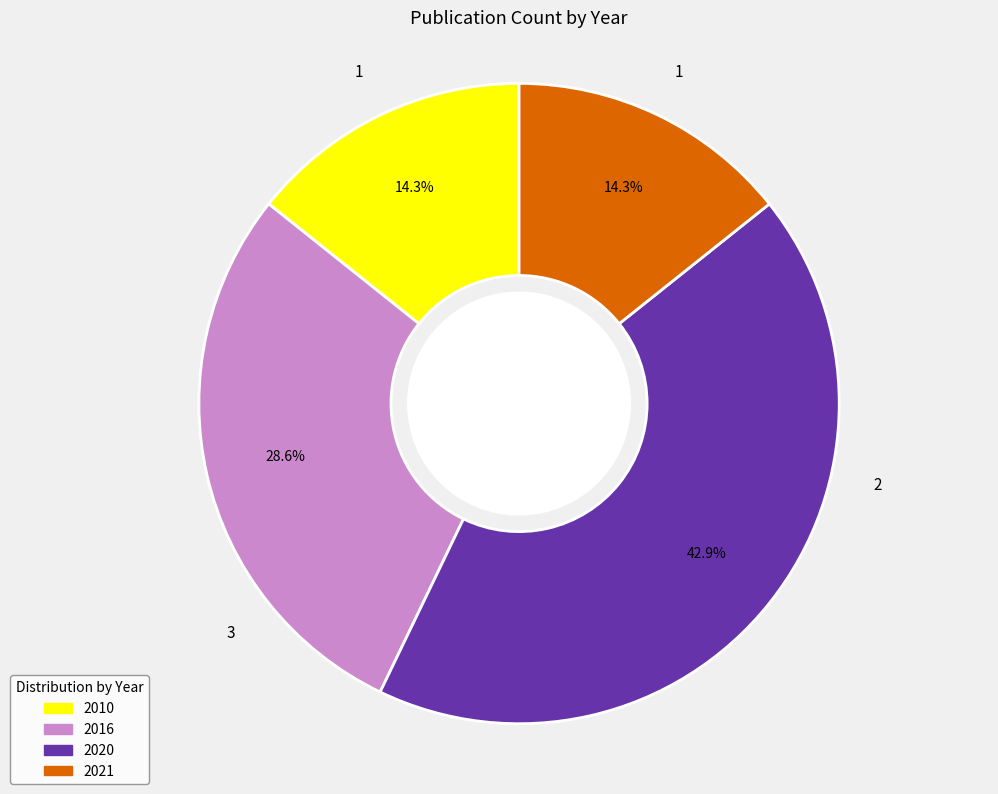

What is the largest slice in the pie chart?

2020